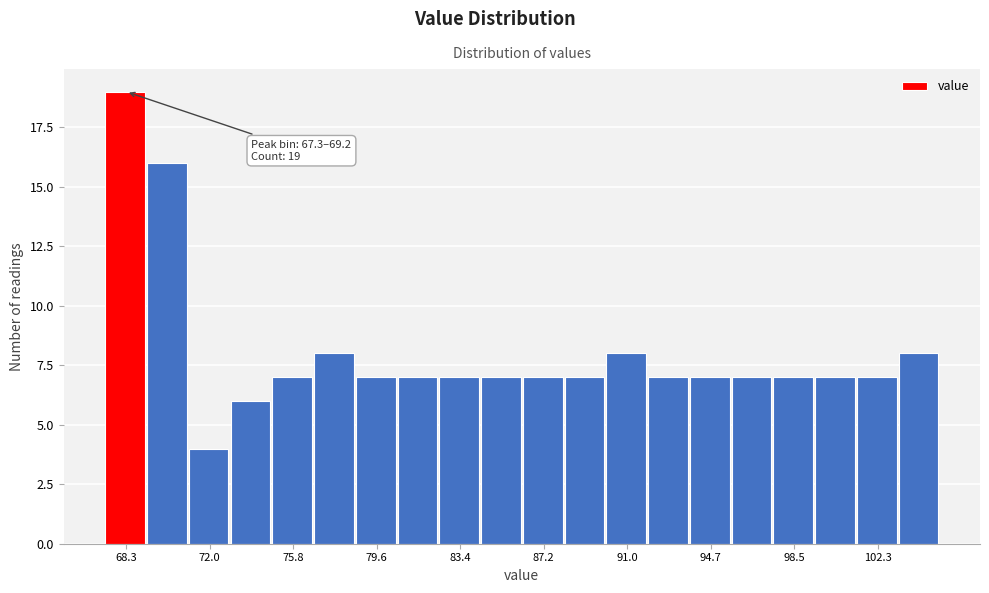

Read against the x-axis, roughly where is the centre of the tallest bar?

68.0